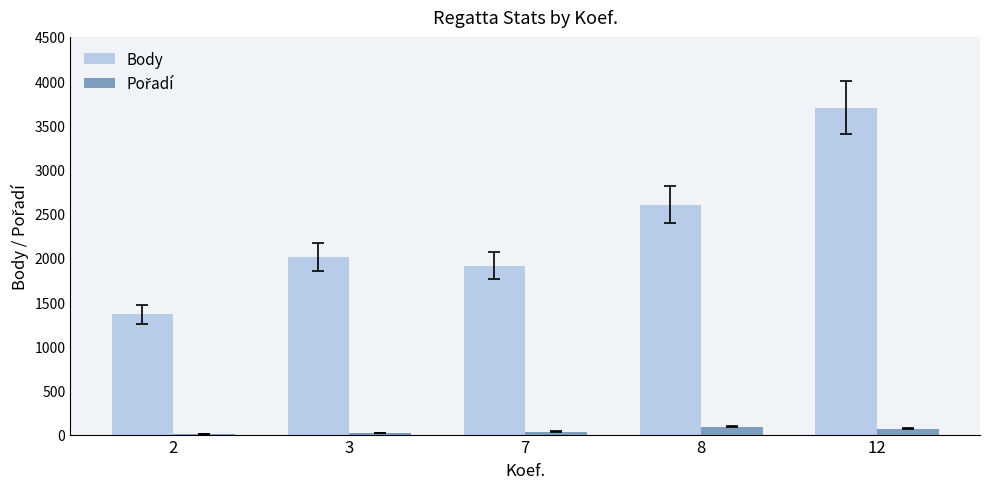

At which category is the sum across all series the highest?

12